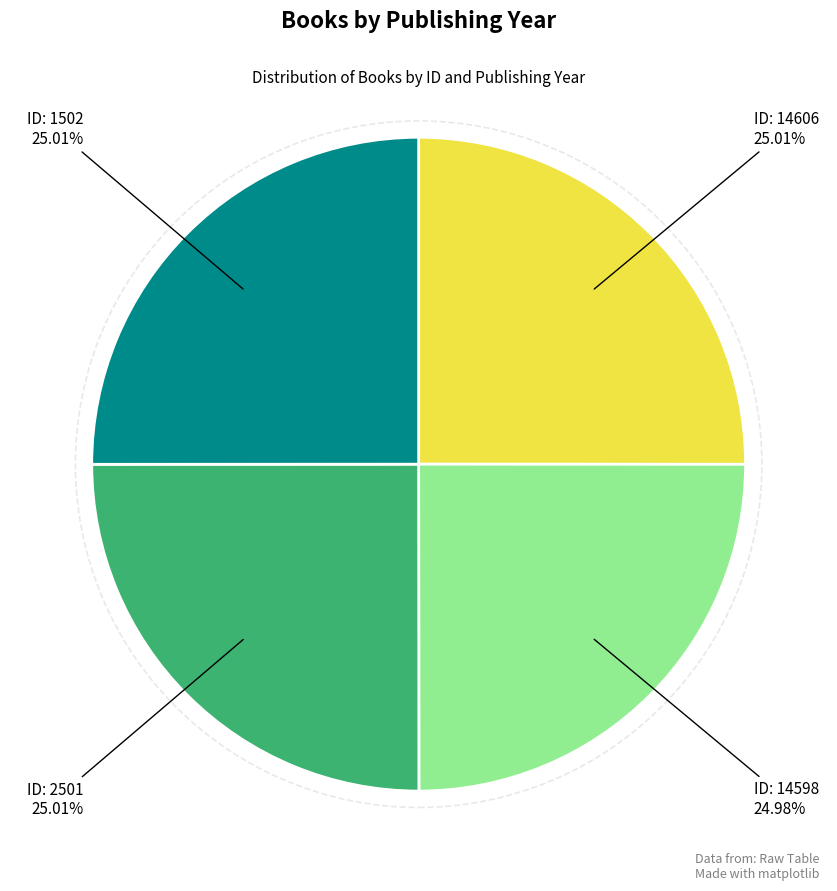

Is there any slice that represents more than half of the pie?

No